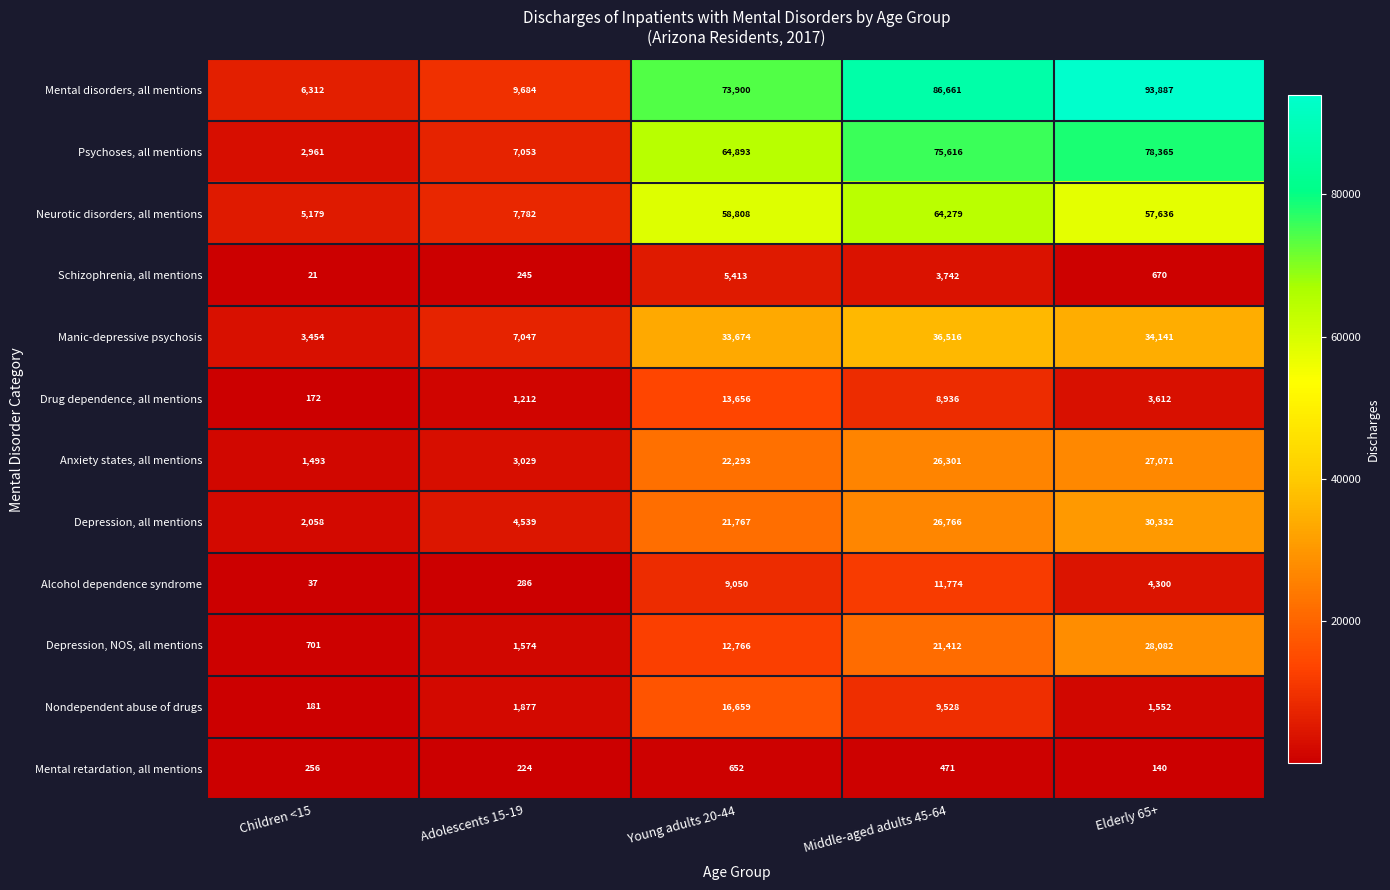

Which category has the lowest value across all series?

Children <15